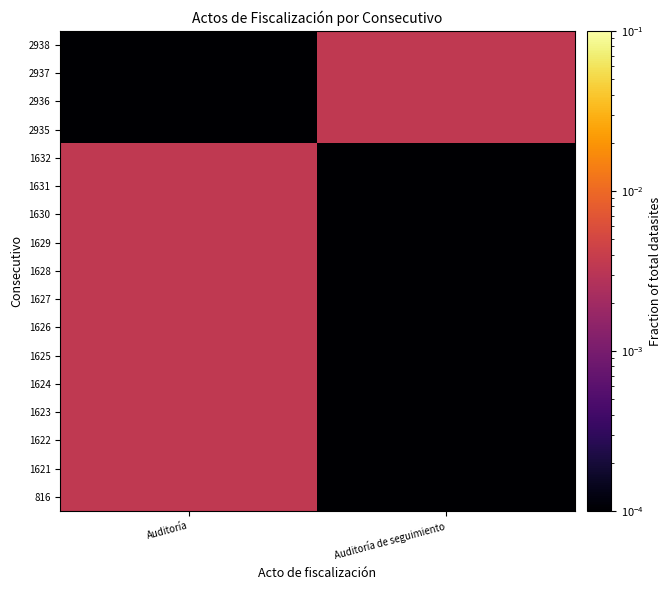

Reading left to right, list all the values displayed in this chart.

816: Auditoría=0.0	Auditoría de seguimiento=0.0
1621: Auditoría=0.0	Auditoría de seguimiento=0.0
1622: Auditoría=0.0	Auditoría de seguimiento=0.0
1623: Auditoría=0.0	Auditoría de seguimiento=0.0
1624: Auditoría=0.0	Auditoría de seguimiento=0.0
1625: Auditoría=0.0	Auditoría de seguimiento=0.0
1626: Auditoría=0.0	Auditoría de seguimiento=0.0
1627: Auditoría=0.0	Auditoría de seguimiento=0.0
1628: Auditoría=0.0	Auditoría de seguimiento=0.0
1629: Auditoría=0.0	Auditoría de seguimiento=0.0
1630: Auditoría=0.0	Auditoría de seguimiento=0.0
1631: Auditoría=0.0	Auditoría de seguimiento=0.0
1632: Auditoría=0.0	Auditoría de seguimiento=0.0
2935: Auditoría=0.0	Auditoría de seguimiento=0.0
2936: Auditoría=0.0	Auditoría de seguimiento=0.0
2937: Auditoría=0.0	Auditoría de seguimiento=0.0
2938: Auditoría=0.0	Auditoría de seguimiento=0.0